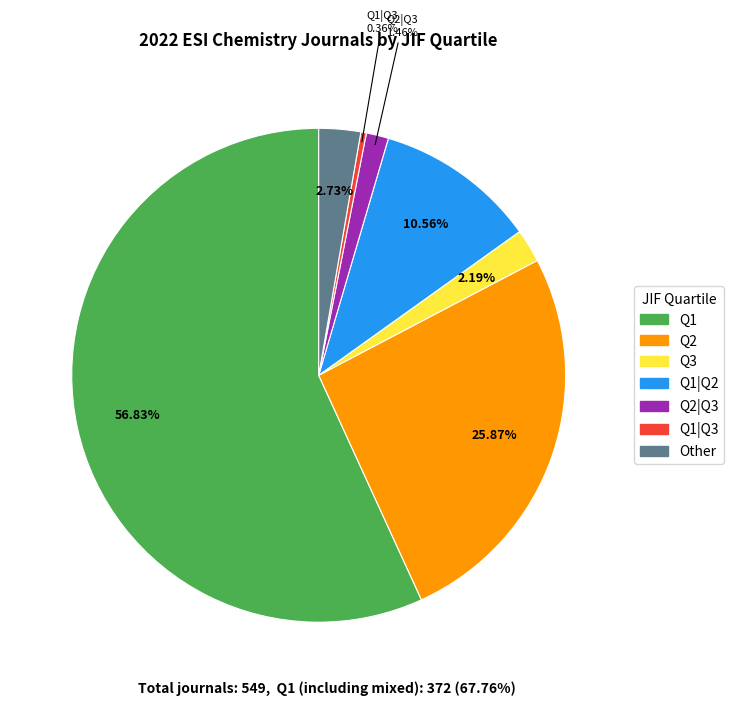

Does any single category account for the majority?

Yes